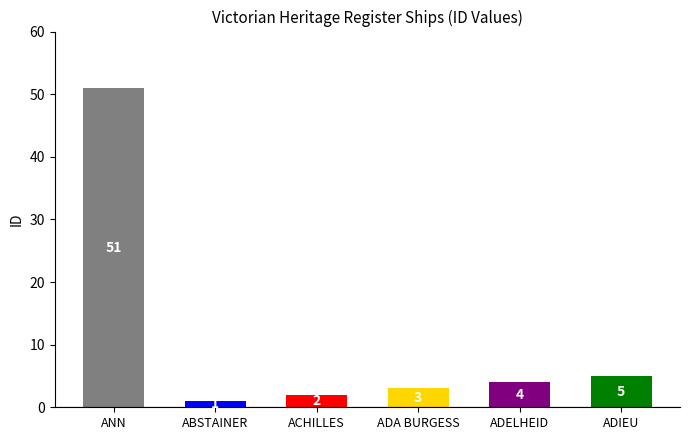

The value at ADELHEID is 4. True or false?

True